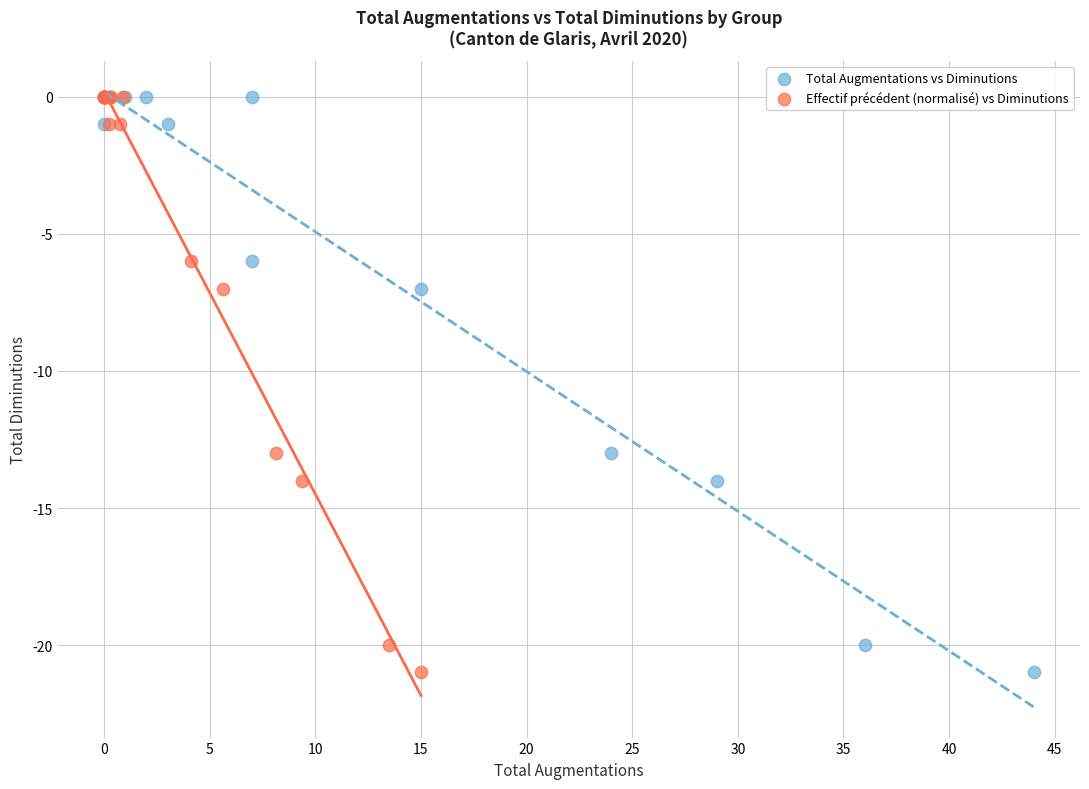

What are all the series names shown in the legend?

Total Augmentations vs Diminutions, Effectif précédent (normalisé) vs Diminutions